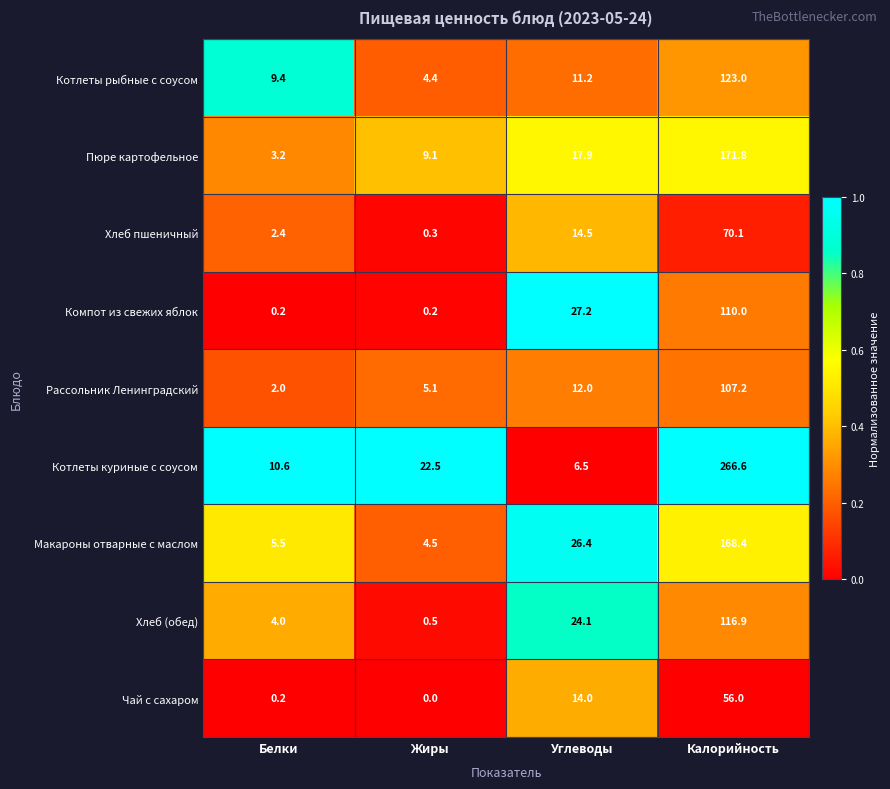

Count the number of categories in the chart.

4